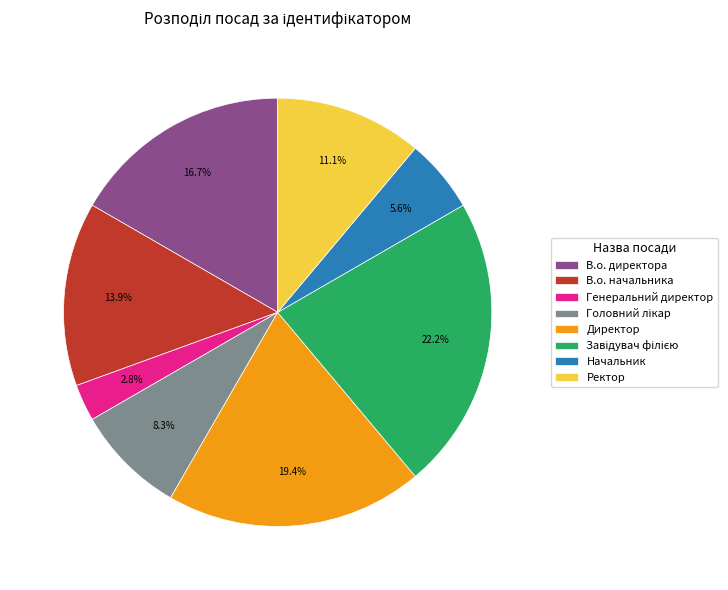

Is it true that В.о. директора is 30% of the pie?

False